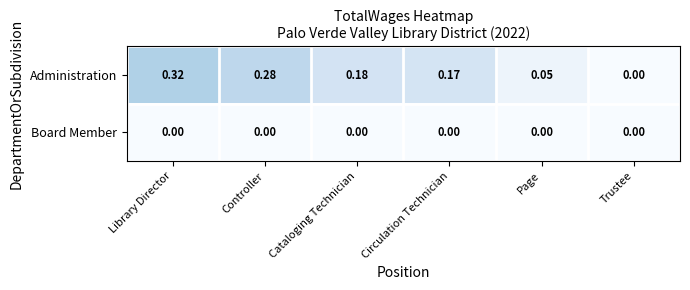

At which category is the sum across all series the highest?

Library Director